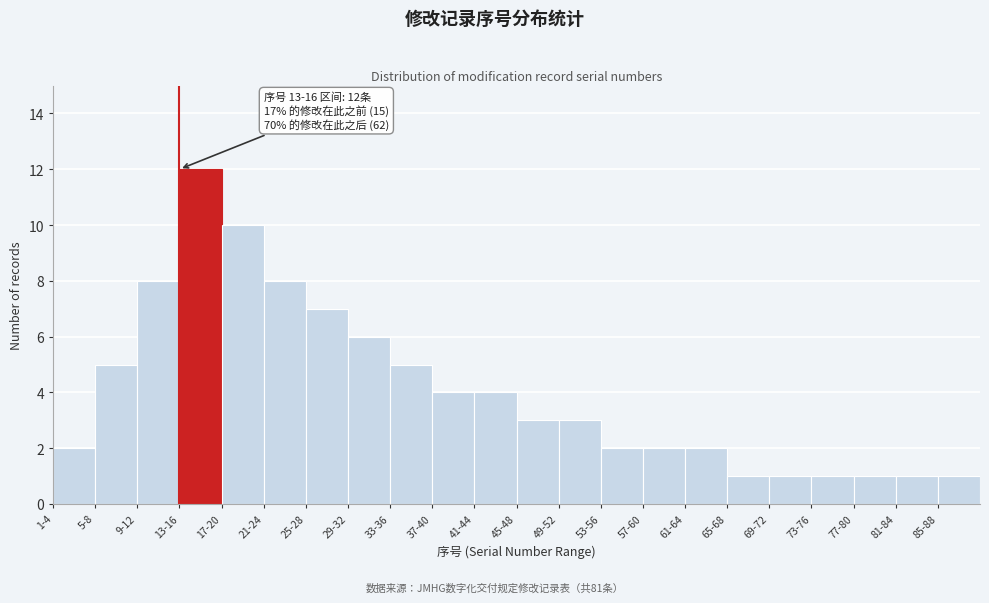

Reading right to left, what are all the values shown in this chart?

85-88=1	81-84=1	77-80=1	73-76=1	69-72=1	65-68=1	61-64=2	57-60=2	53-56=2	49-52=3	45-48=3	41-44=4	37-40=4	33-36=5	29-32=6	25-28=7	21-24=8	17-20=10	13-16=12	9-12=8	5-8=5	1-4=2